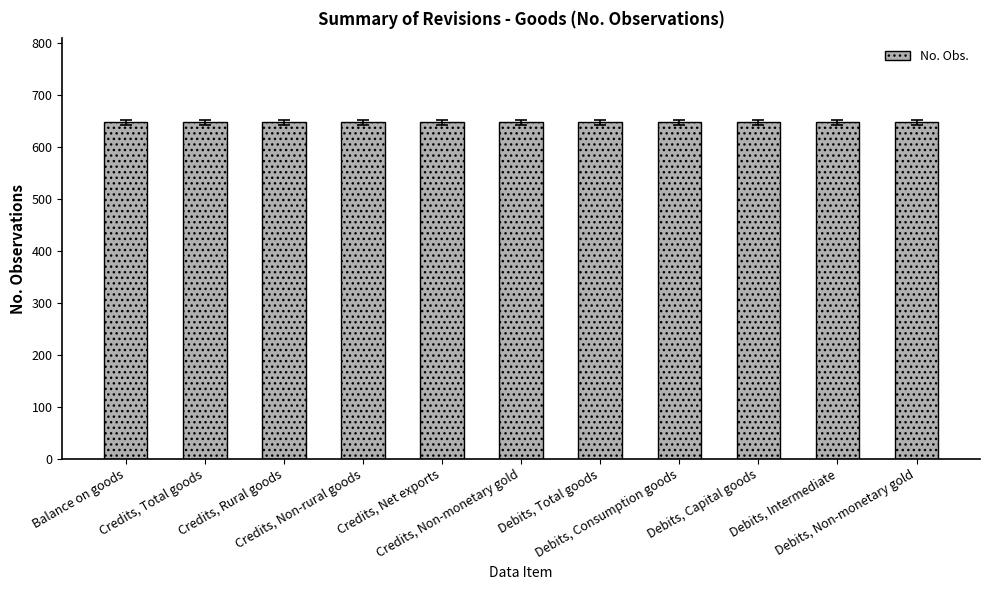

Rank the categories by No. Obs. value from highest to lowest.

Balance on goods, Credits, Total goods, Credits, Rural goods, Credits, Non-rural goods, Credits, Net exports, Credits, Non-monetary gold, Debits, Total goods, Debits, Consumption goods, Debits, Capital goods, Debits, Intermediate, Debits, Non-monetary gold